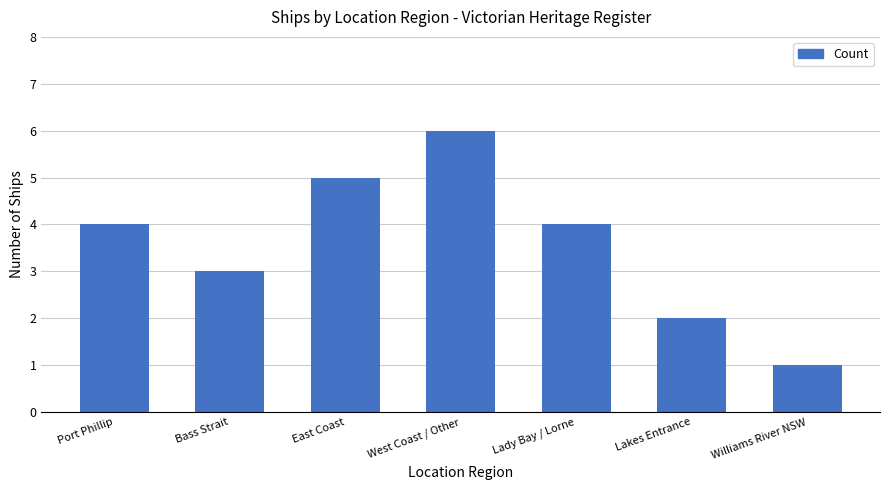

What is the value of the 3rd bar from the left?

5